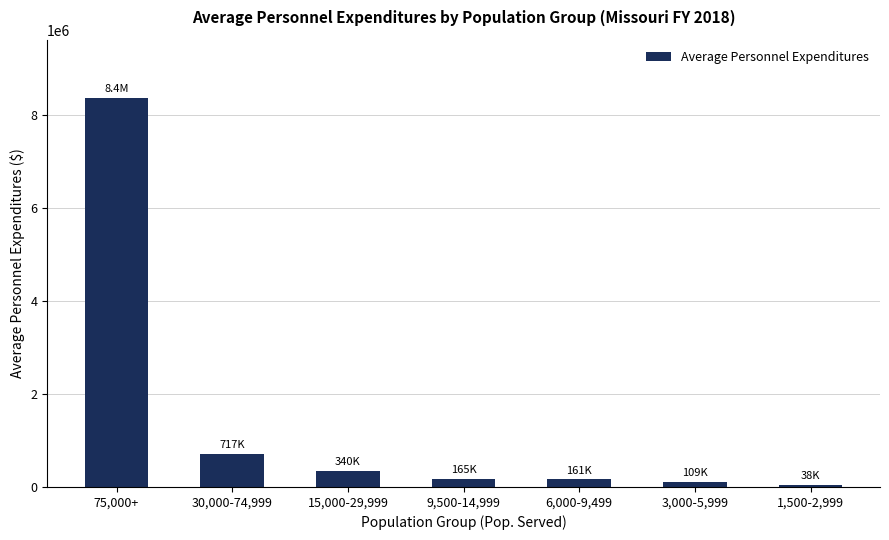

Between 75,000+ and 15,000-29,999, which is larger?

75,000+